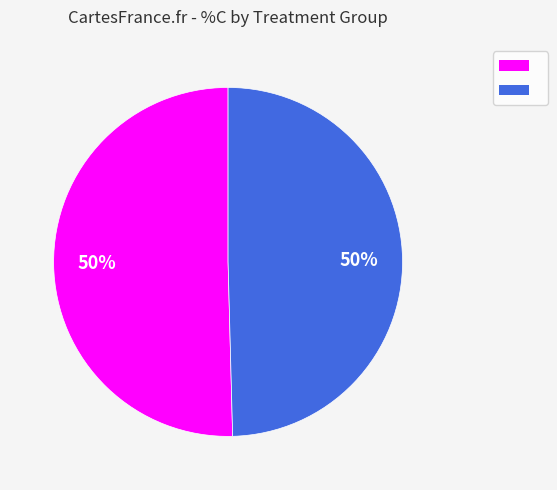

To the nearest percent, what is the average slice percentage?

50%